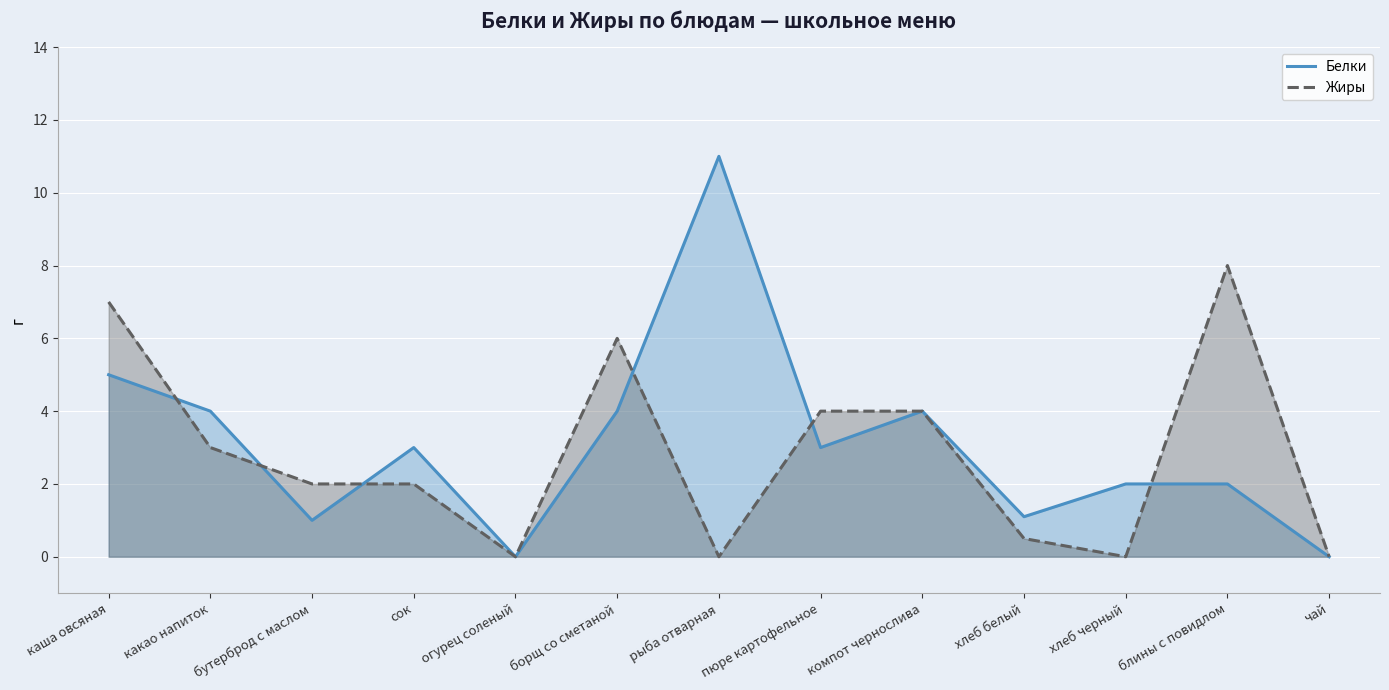

At which category does Жиры reach its first local peak?

борщ со сметаной